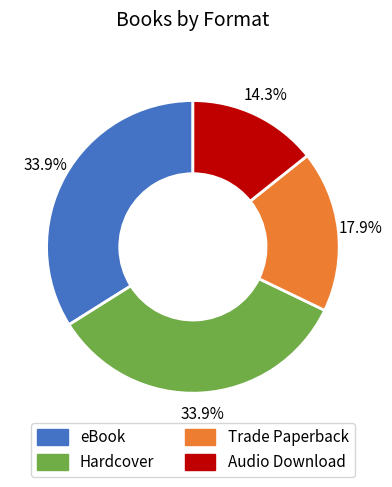

Is there a majority slice in this chart?

No